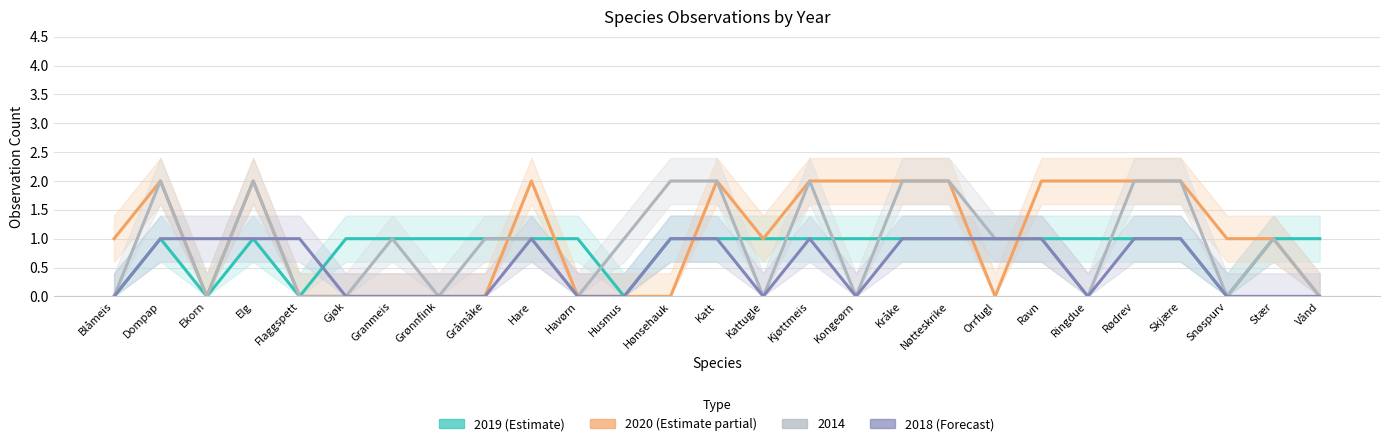

How many 2020 (col_8) values are between 0 and 2?

27